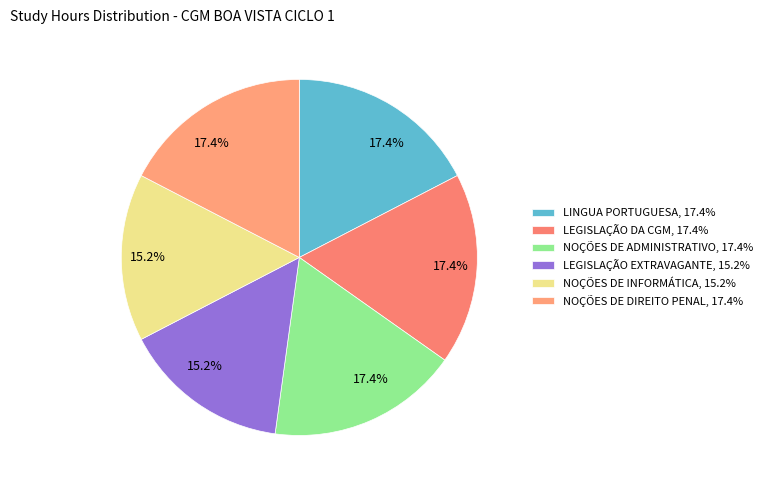

How many slices are in this pie chart?

6